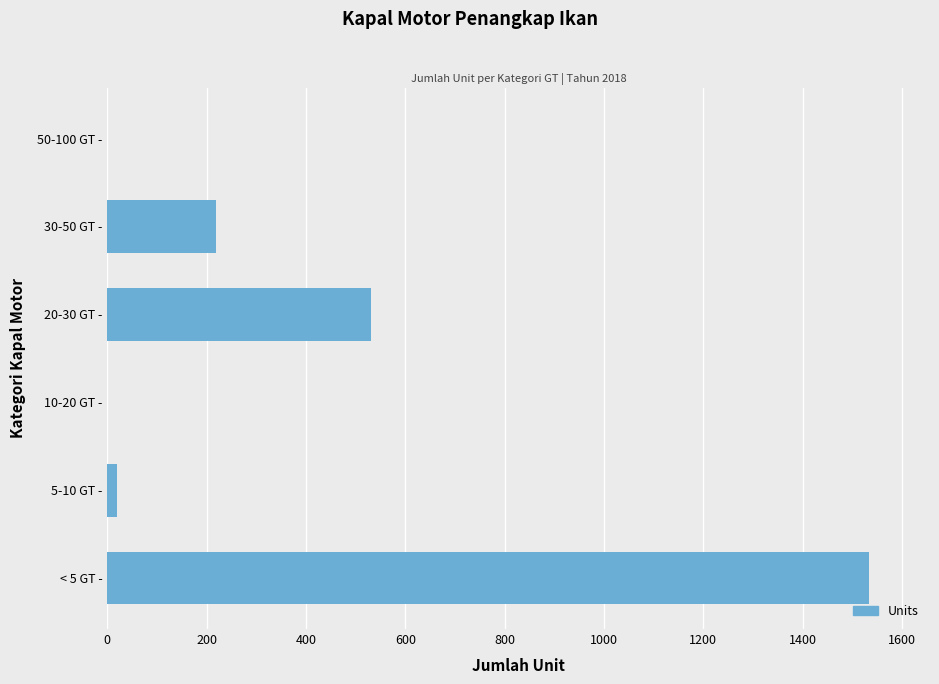

The value at < 5 GT - is 2496. True or false?

False